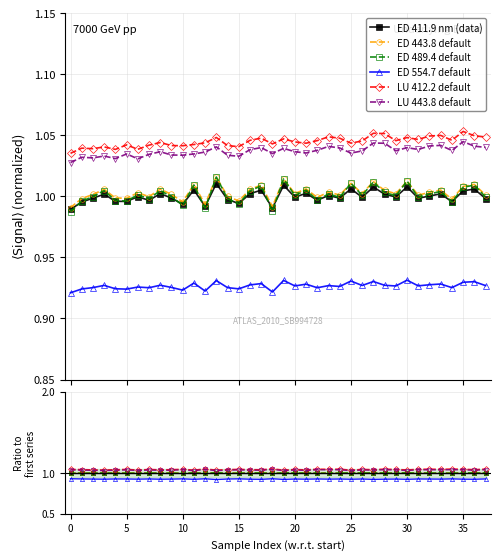

Which series has the largest total across all categories?

LU 412.2 default